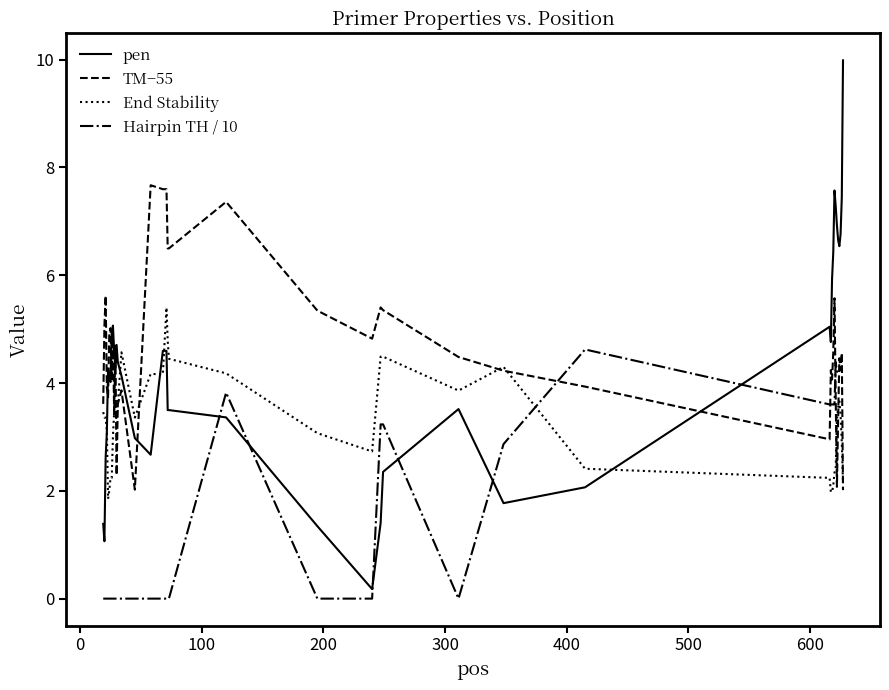

Does the chart have visible grid lines?

No